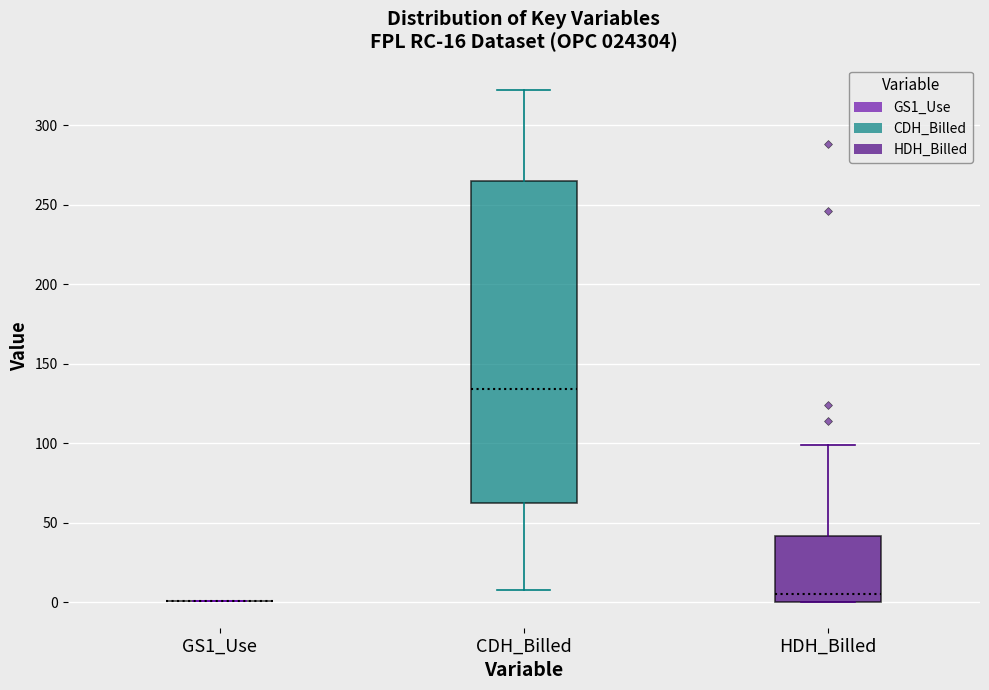

Comparing the boxes themselves (not the whiskers), which one is the tallest?

CDH_Billed